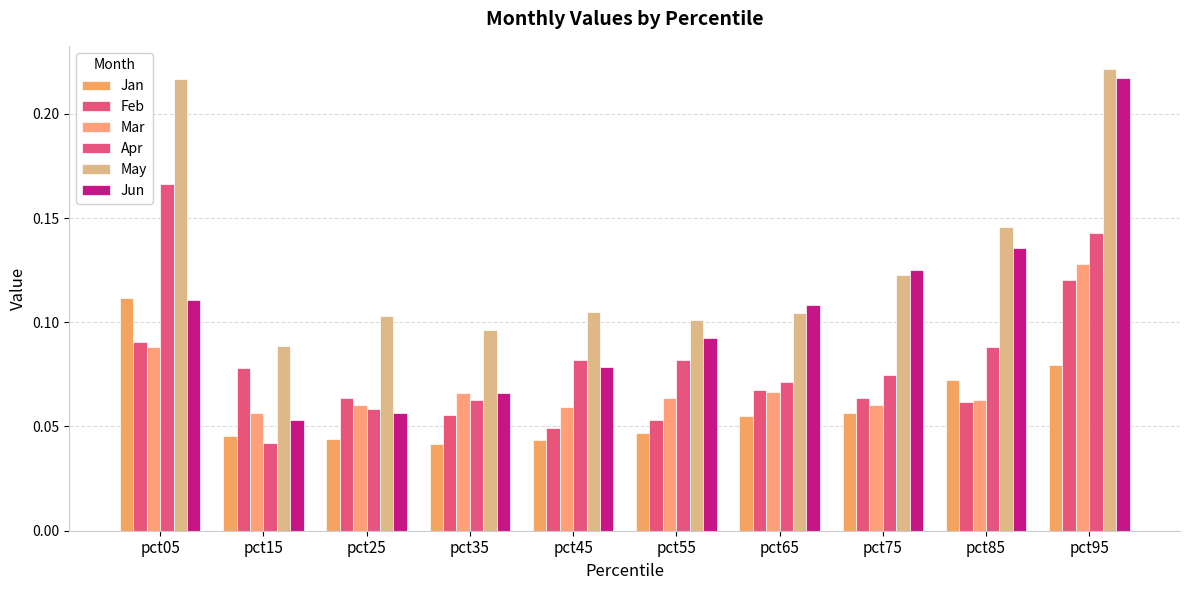

What is the total value across all series at pct35?

0.4